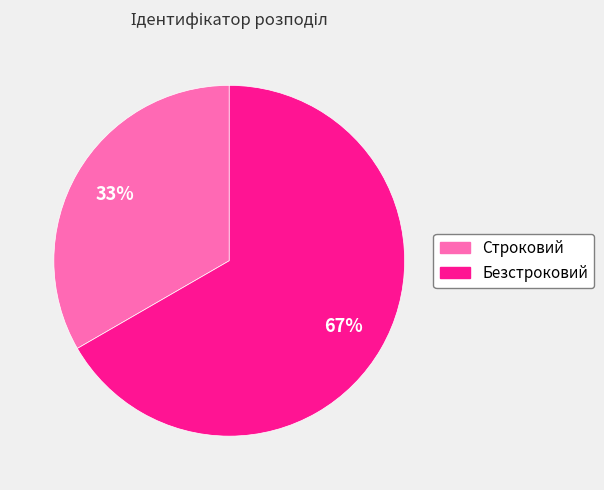

To the nearest percent, what percentage of the pie is Строковий?

33%